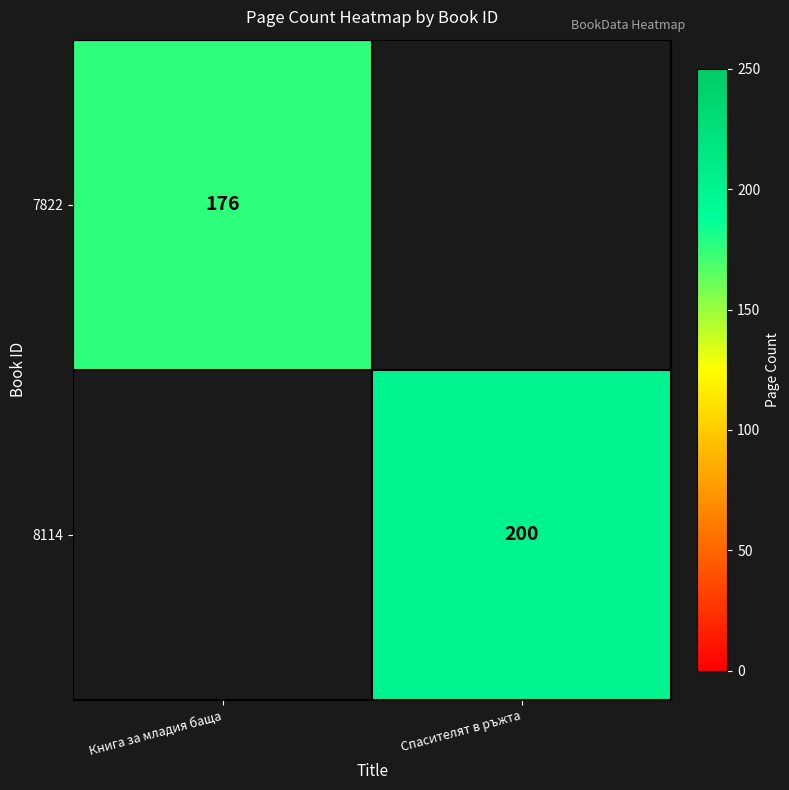

The value of 7822 at Книга за младия баща is 78. True or false?

False